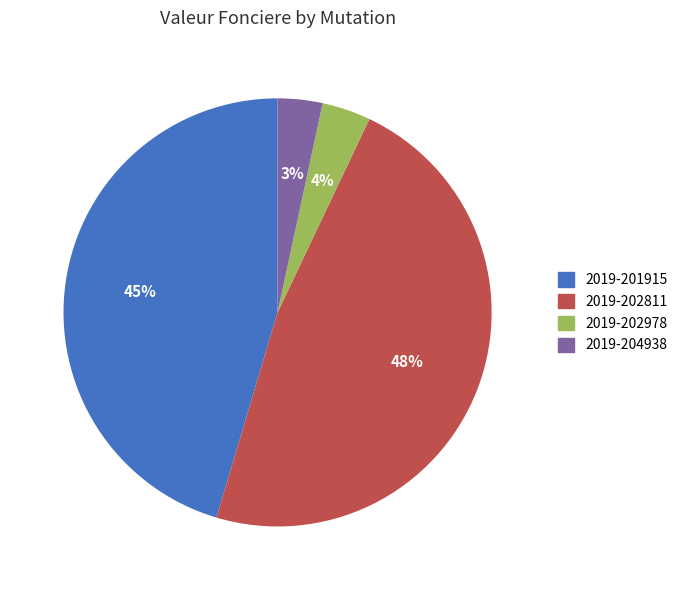

Does 2019-202811 account for over 50% of the chart?

No